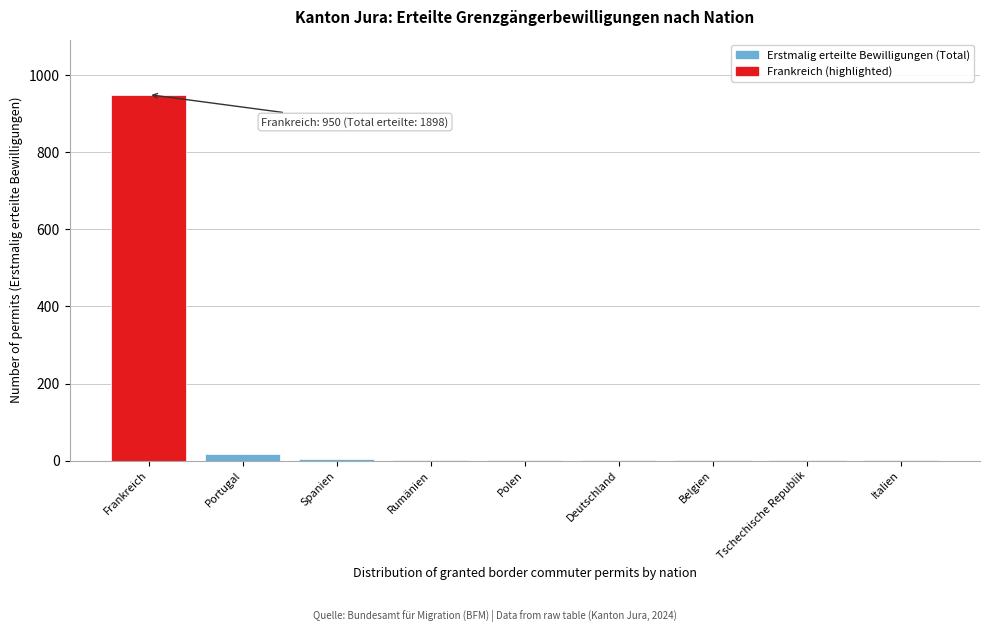

What is the sum of all values?

983